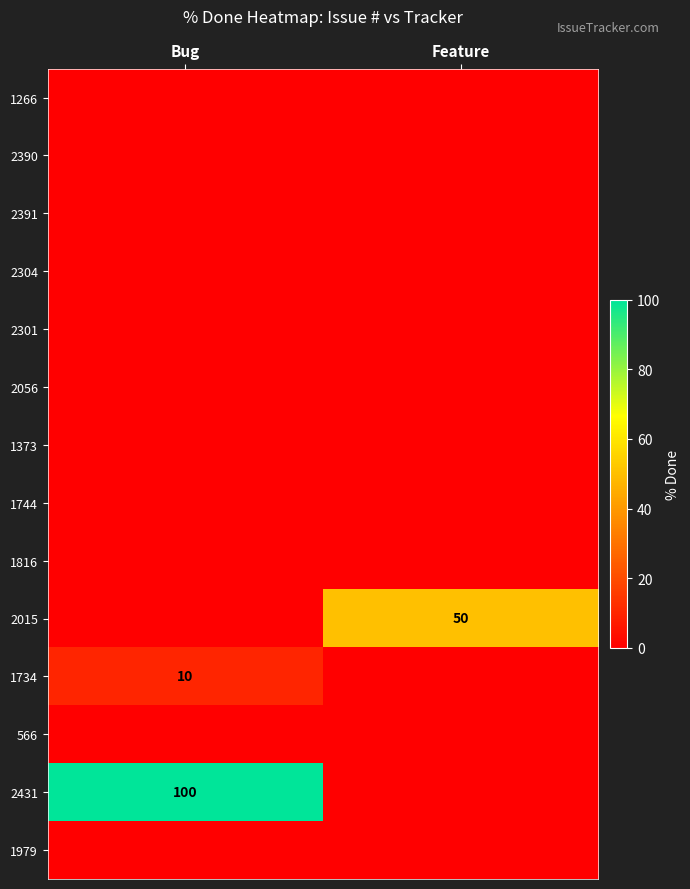

Is it true that 1734 equals 4 at Feature?

False